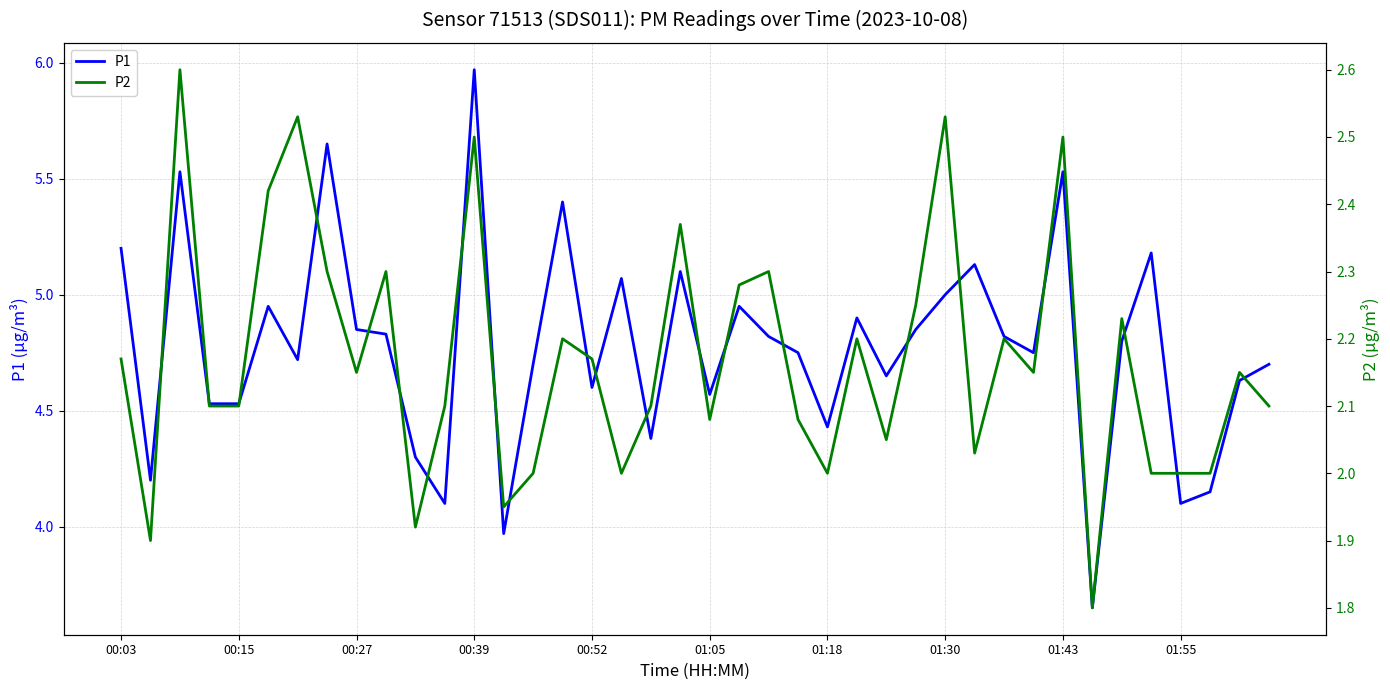

What is the lowest value of the P1 series?

3.6